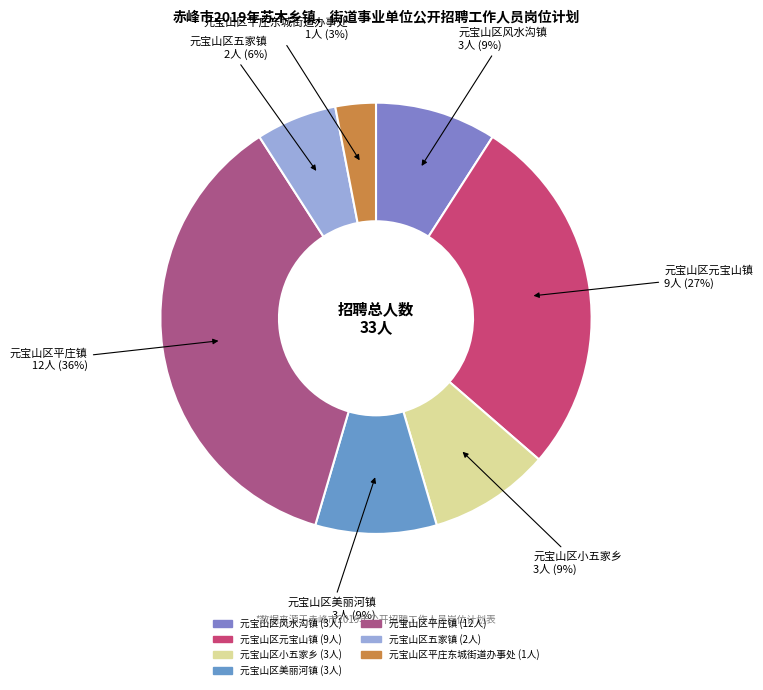

To the nearest percent, what is the difference between the largest and smallest slice percentages?

33%